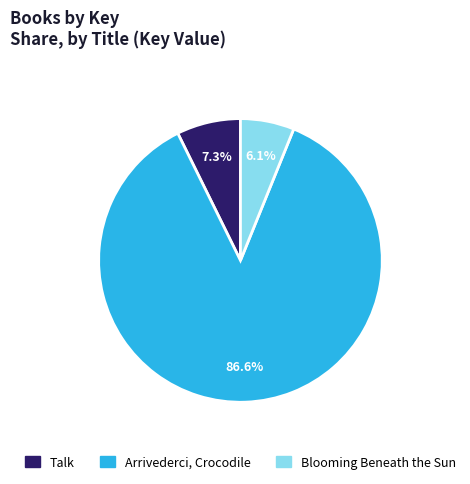

Rank the categories by value from lowest to highest.

Blooming Beneath the Sun, Talk, Arrivederci, Crocodile